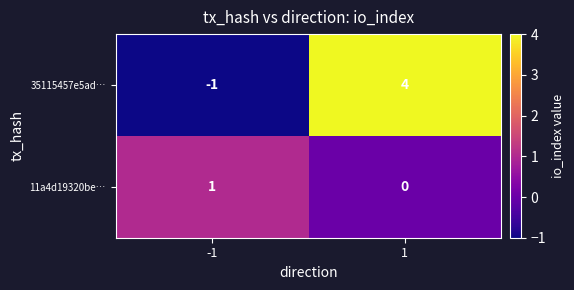

Which series changed the most between -1 and 1?

35115457e5ad…